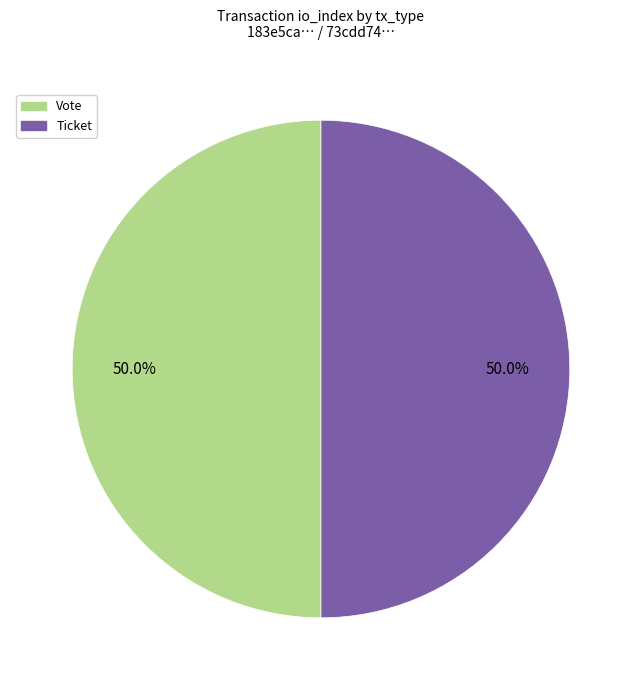

Approximately how many times larger is the value at Ticket compared to Vote?

1.0